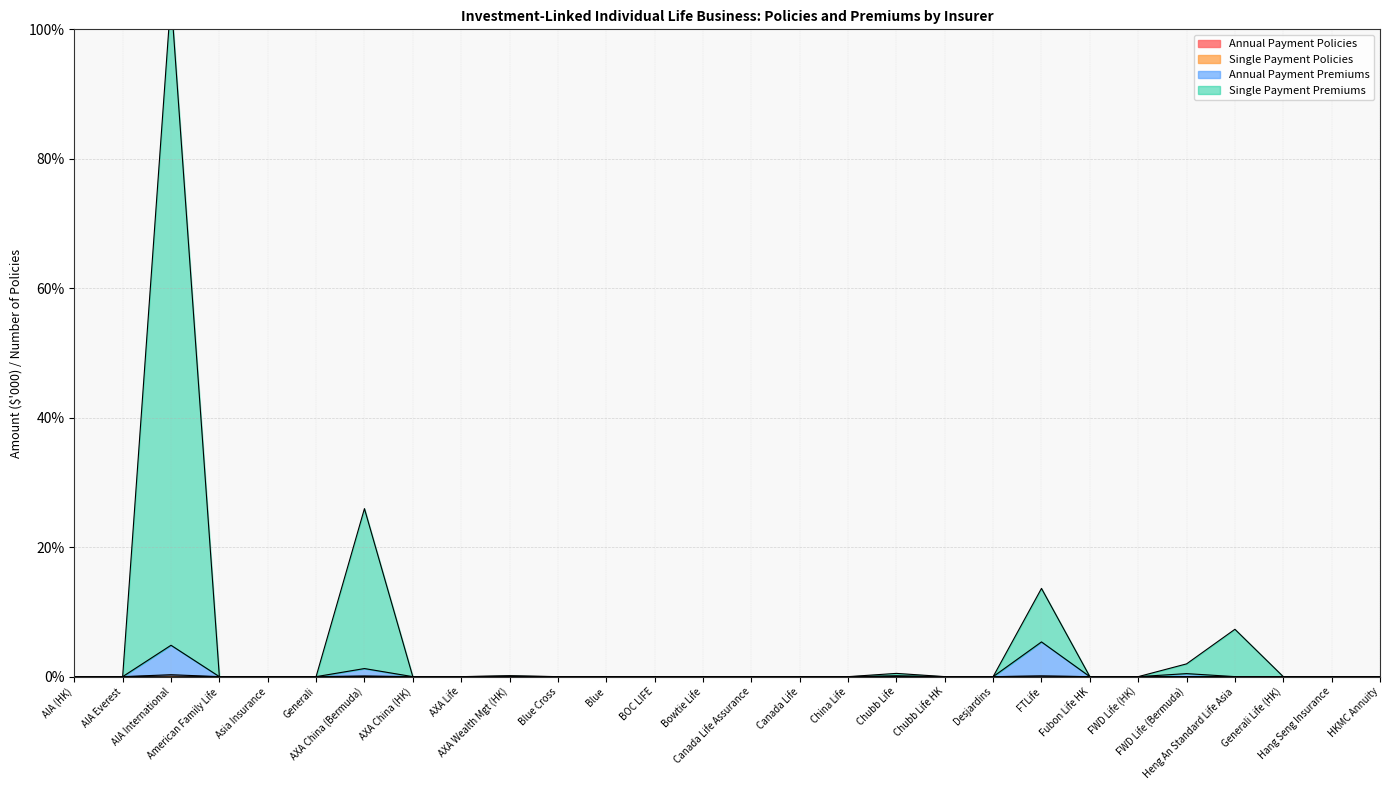

Which label corresponds to the smallest value in the chart?

AIA (HK)